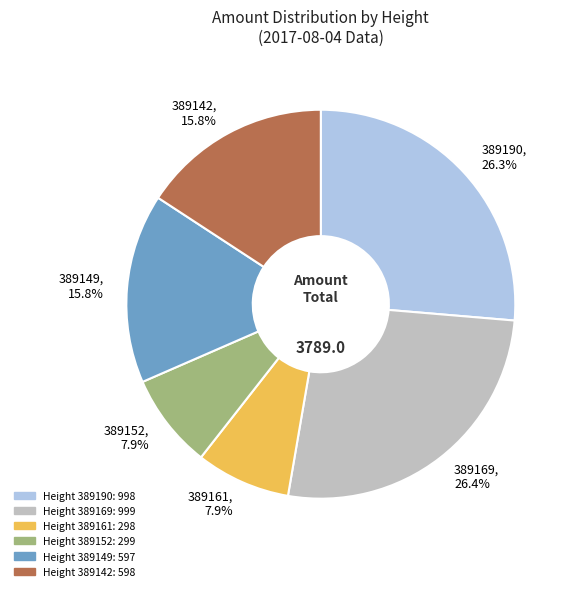

Is there a majority slice in this chart?

No